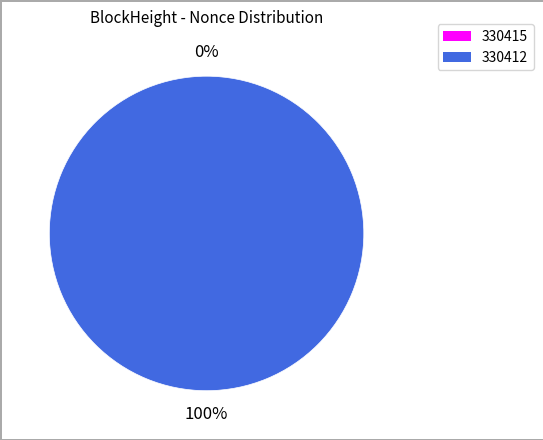

The 330412 slice represents 100% of the pie. True or false?

True